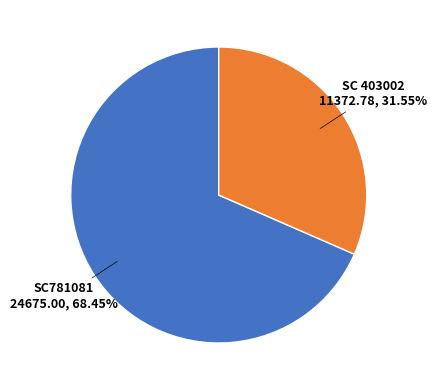

Is there any slice that represents more than half of the pie?

Yes